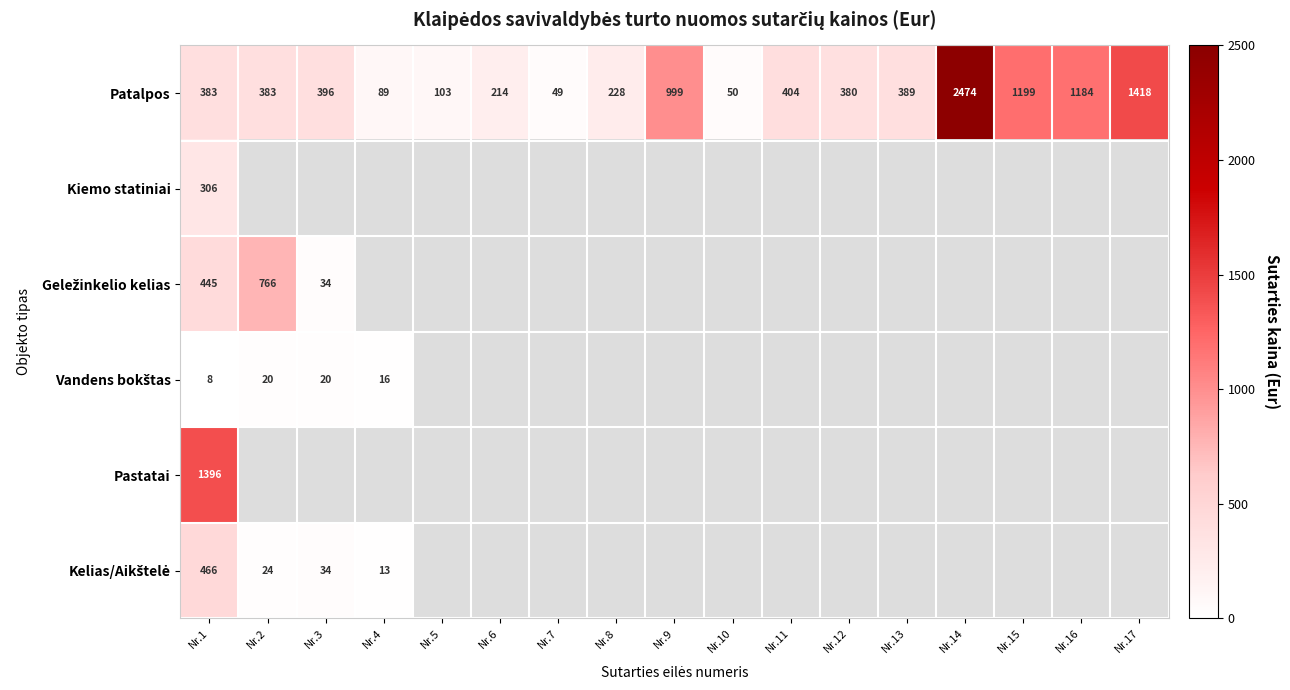

Which has a higher value, Nr.17 or Nr.9?

Nr.17